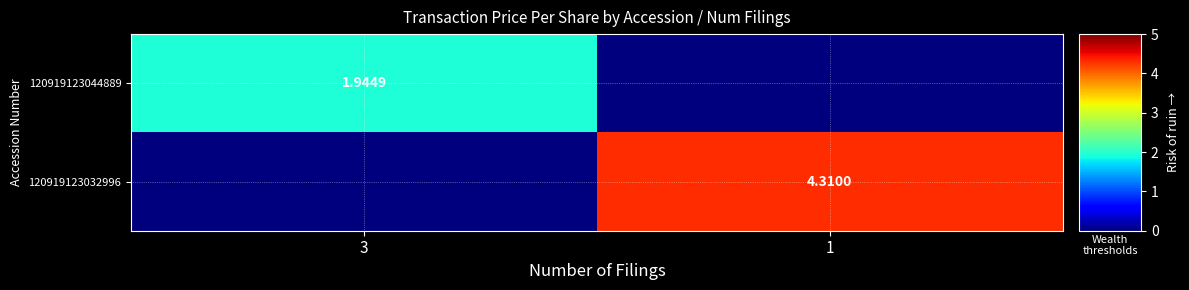

Between 1 and 3, which is larger?

3